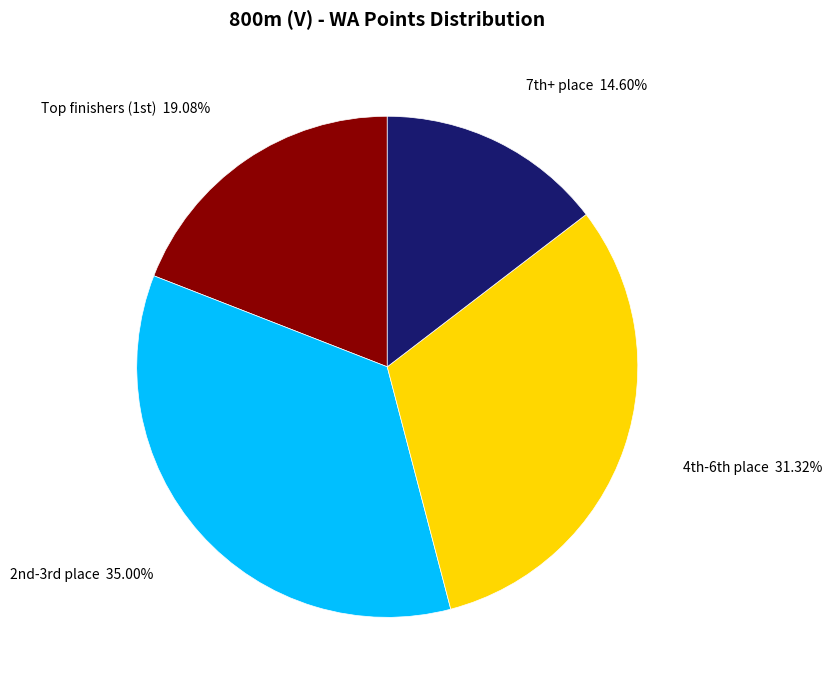

How many segments does this pie chart have?

4